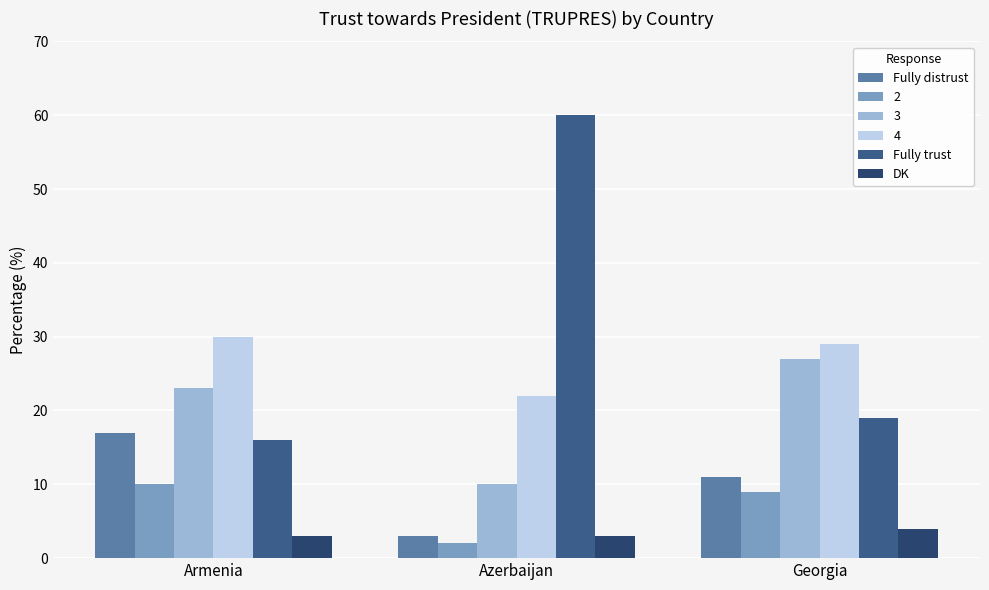

What are all the series names shown in the legend?

Fully distrust, 2, 3, 4, Fully trust, DK